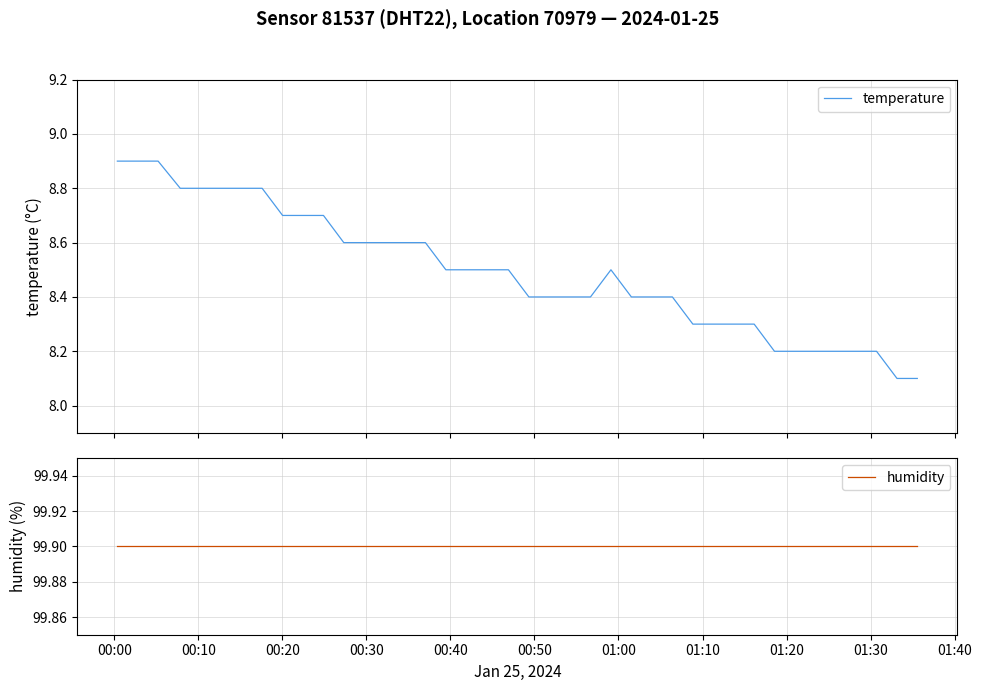

What is the maximum value for temperature?

8.9